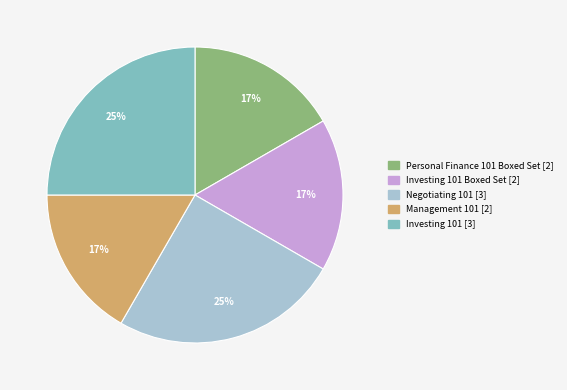

Is there any slice that represents more than half of the pie?

No